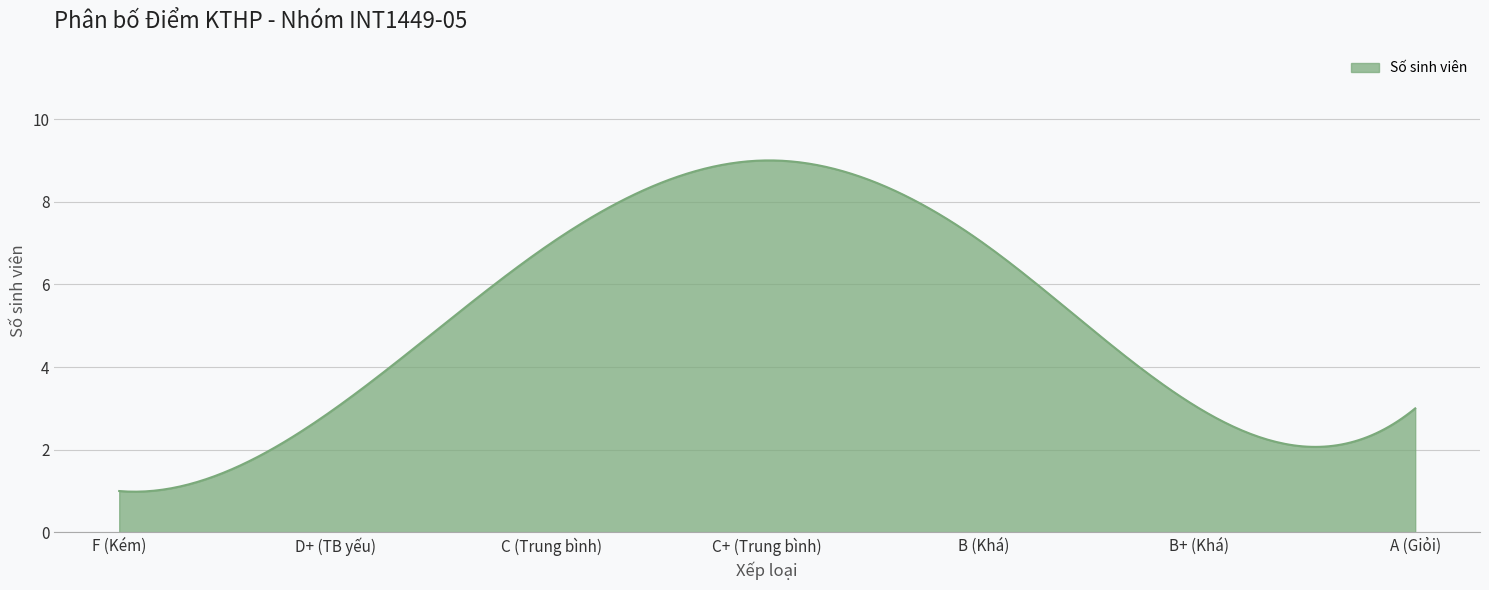

How many lines are shown in the chart?

1